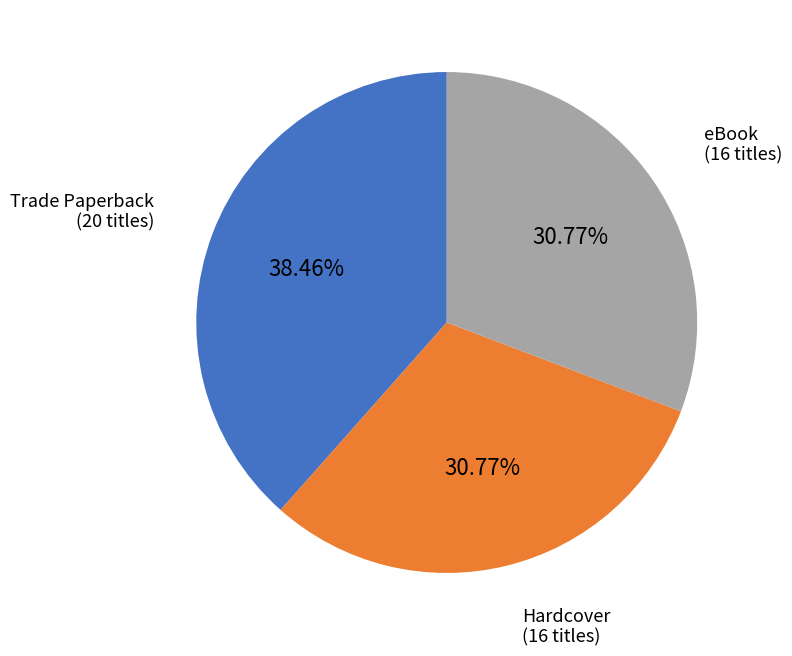

Count the number of slices in the pie.

3